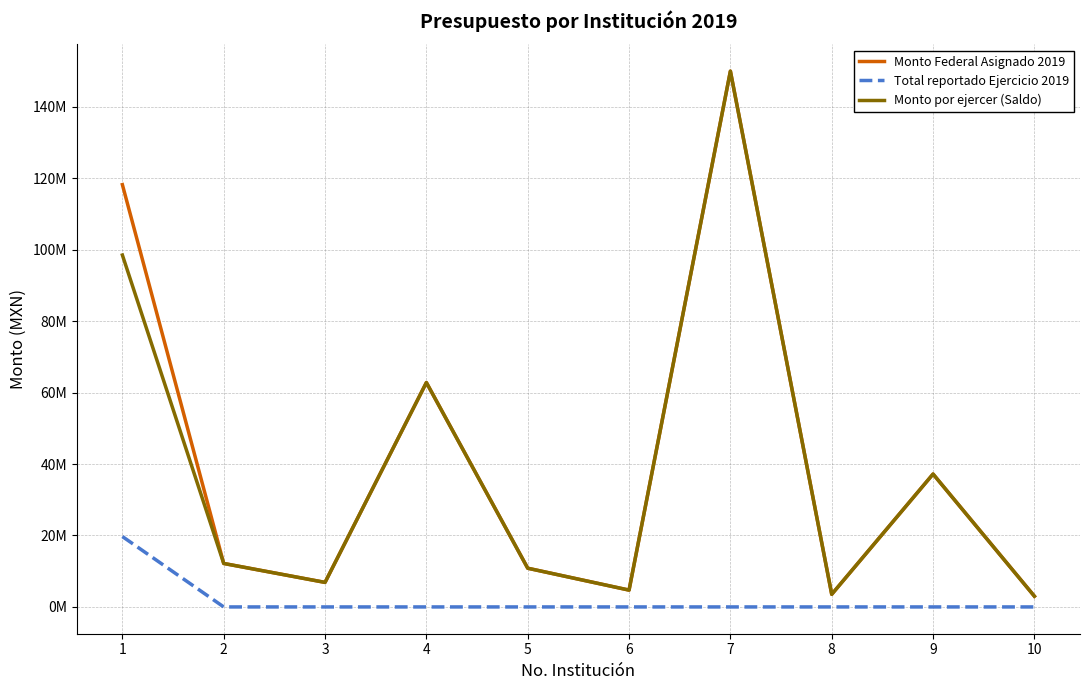

Which series has the largest total across all categories?

Monto Federal Asignado 2019